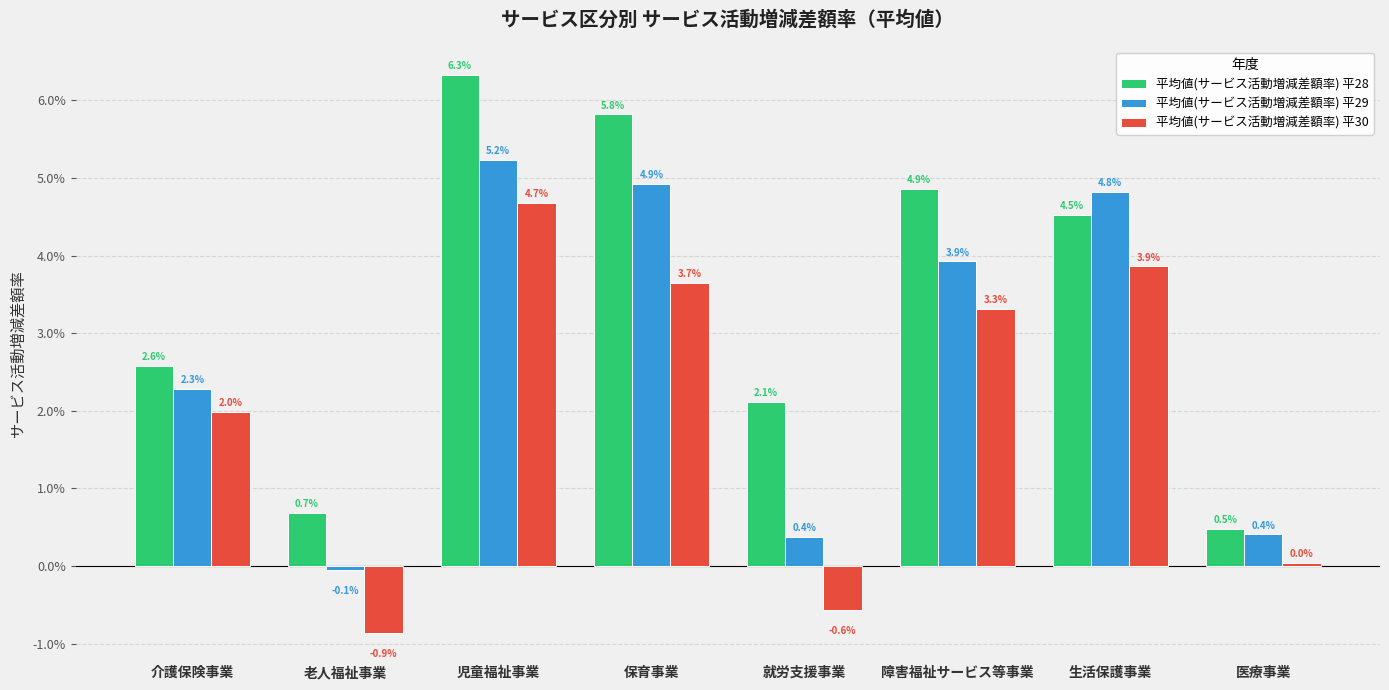

Does the chart contain stacked bars?

No